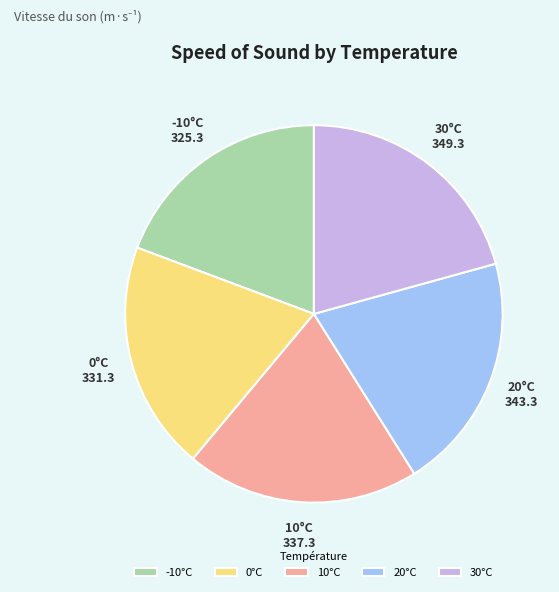

How many slices are in this pie chart?

5